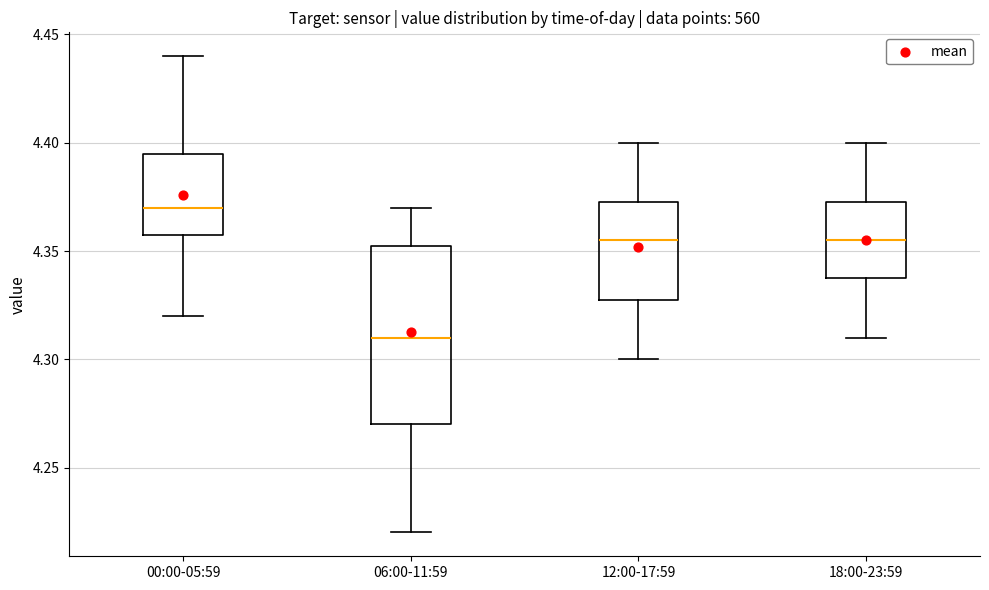

Which box has the lowest median line?

06:00-11:59